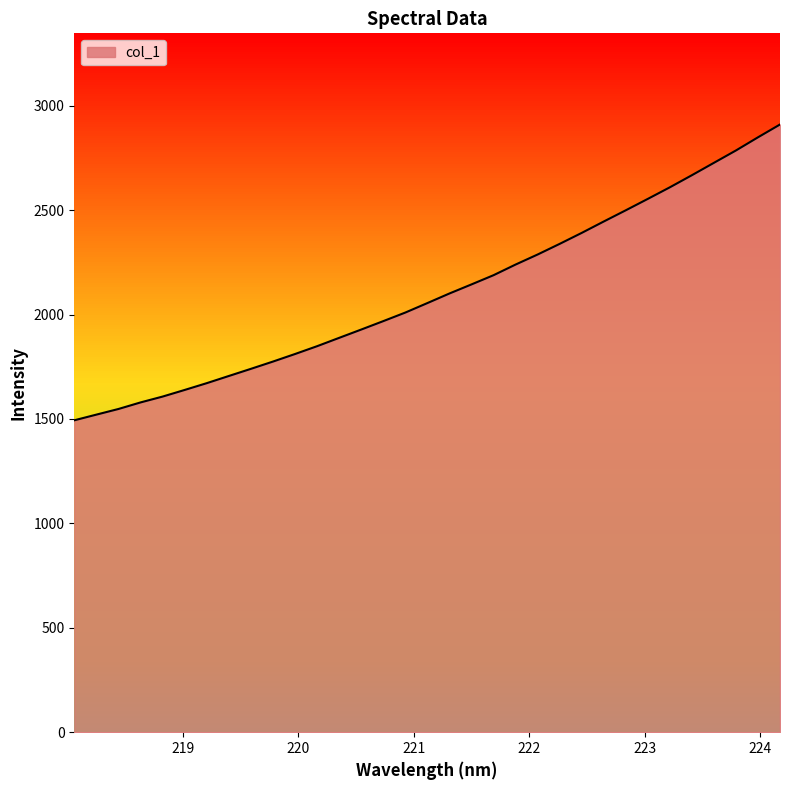

What is the greatest value displayed?

2910.0